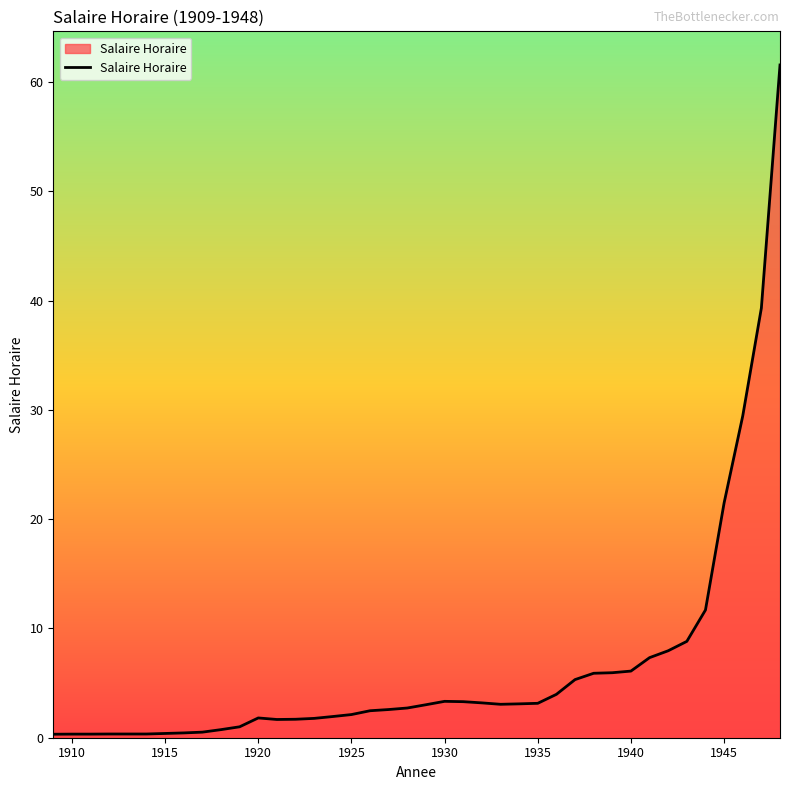

What is the greatest value displayed?

61.6